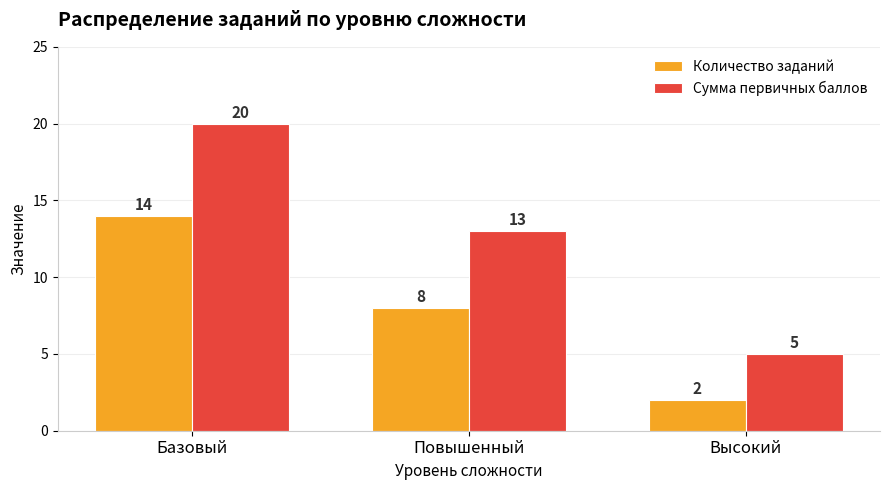

Which series has the widest spread of values?

Сумма первичных баллов